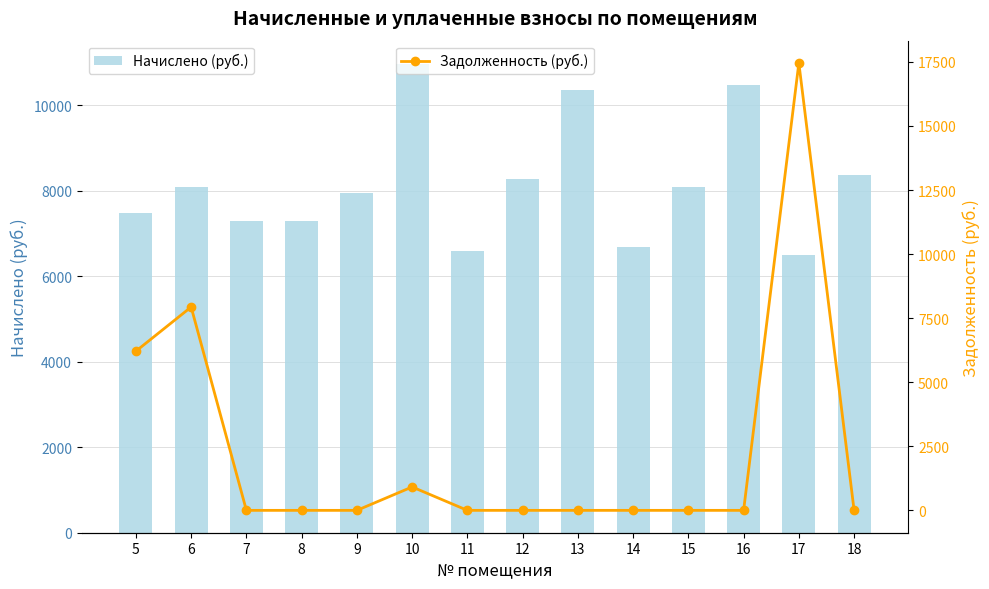

List the series in order of their overall mean, lowest first.

Задолженность (руб.), Начислено (руб.)